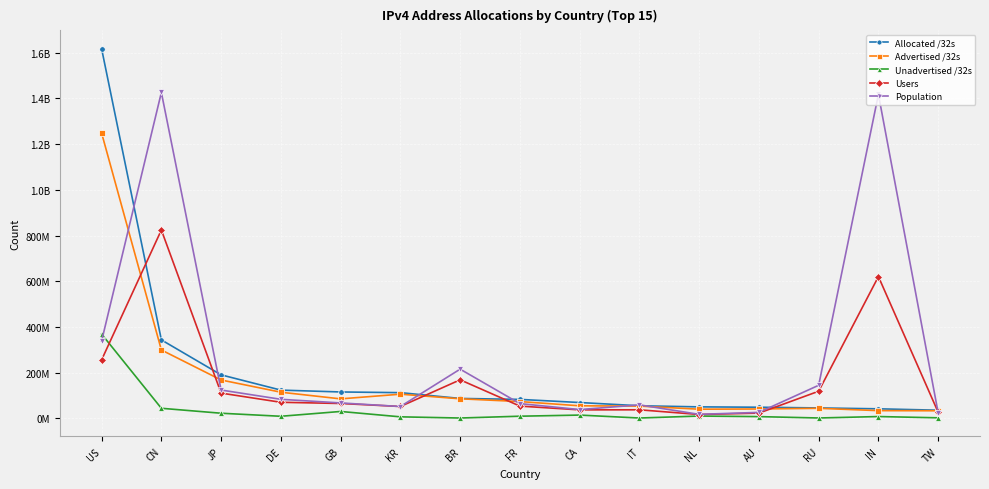

What are all the series names shown in the legend?

Allocated /32s, Advertised /32s, Unadvertised /32s, Users, Population